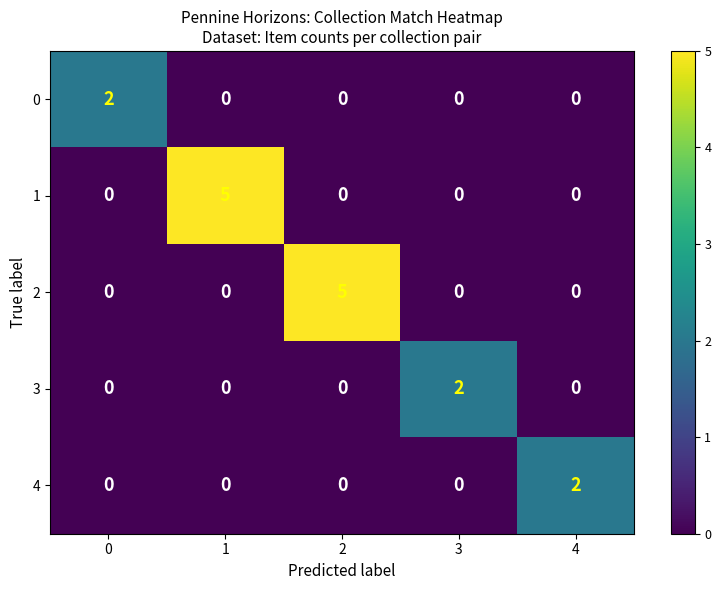

How many 4 values are between 0 and 1?

4